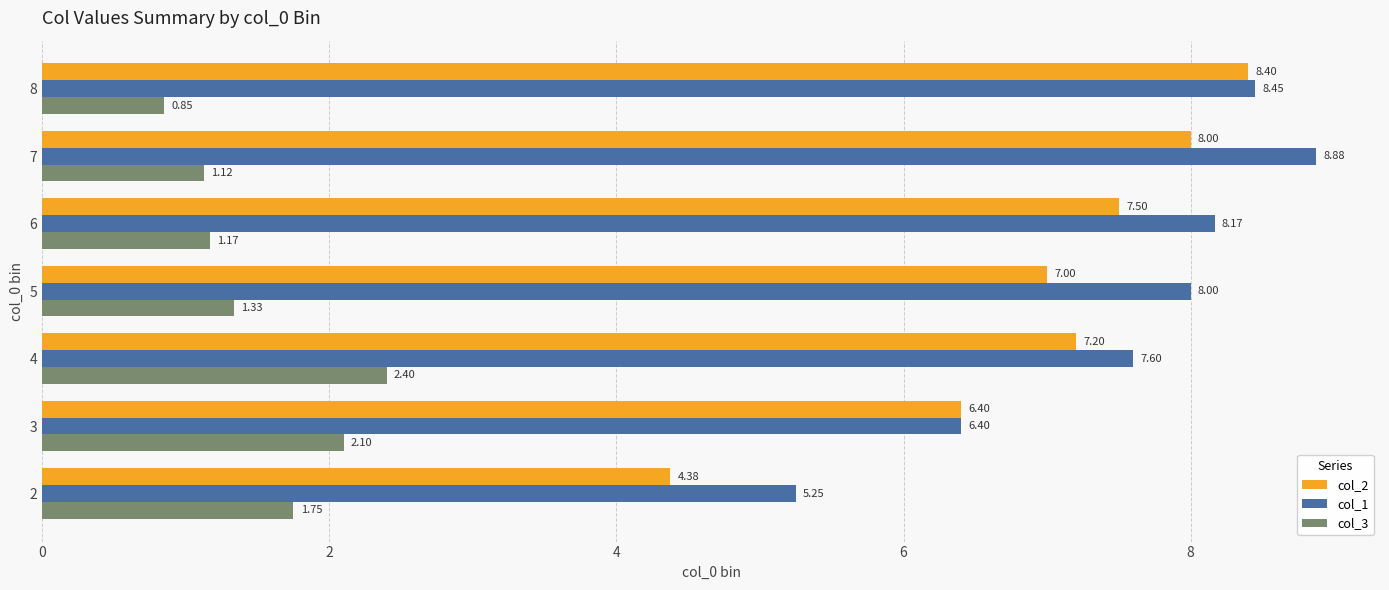

At how many categories does at least one series exceed 5?

7